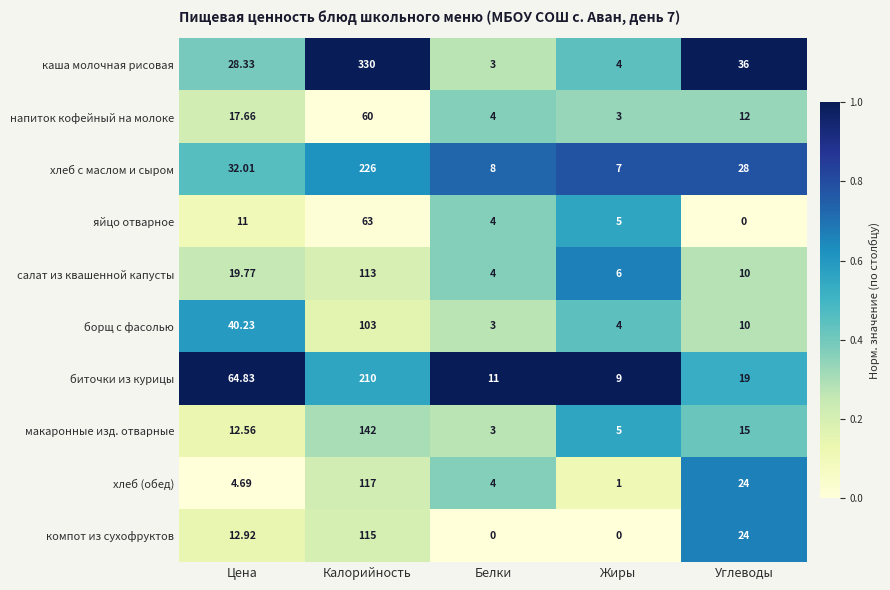

What is the total value across all series at Цена?

244.0